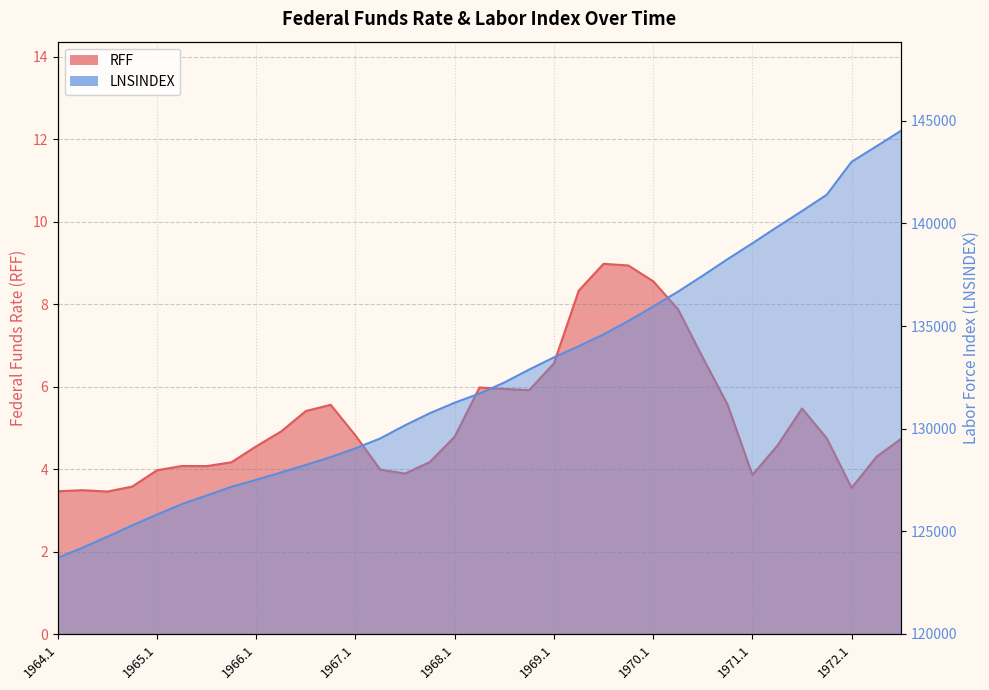

What is the greatest value displayed?

144522.7